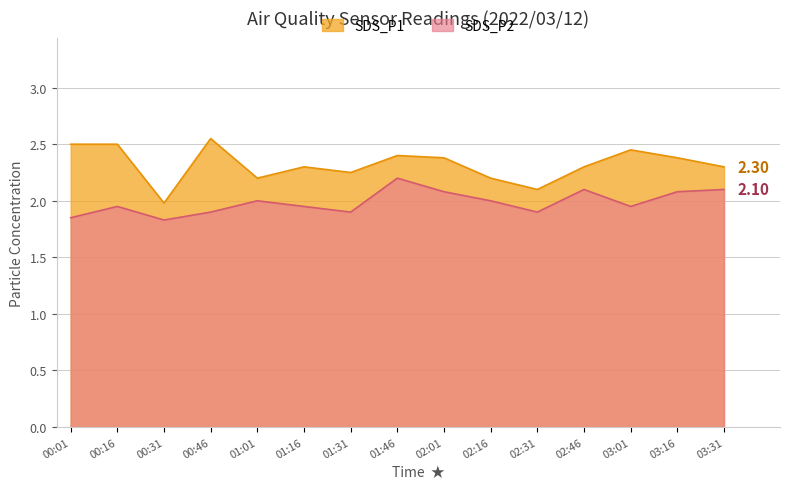

True or false: SDS_P2 has more than 1 points higher than both neighbors.

True